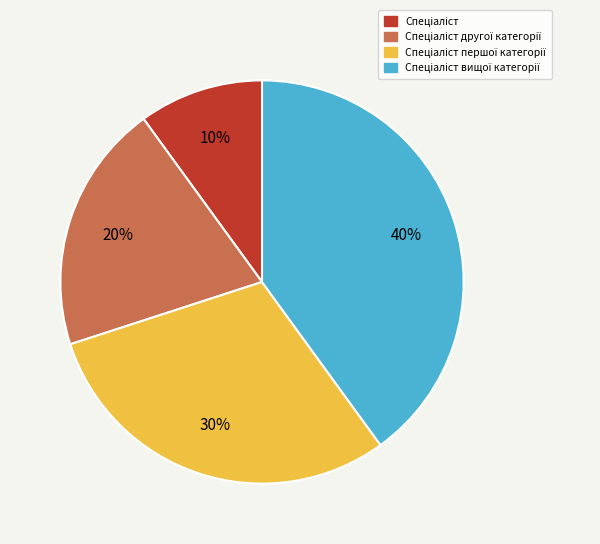

To the nearest percent, what is the average slice percentage?

25%